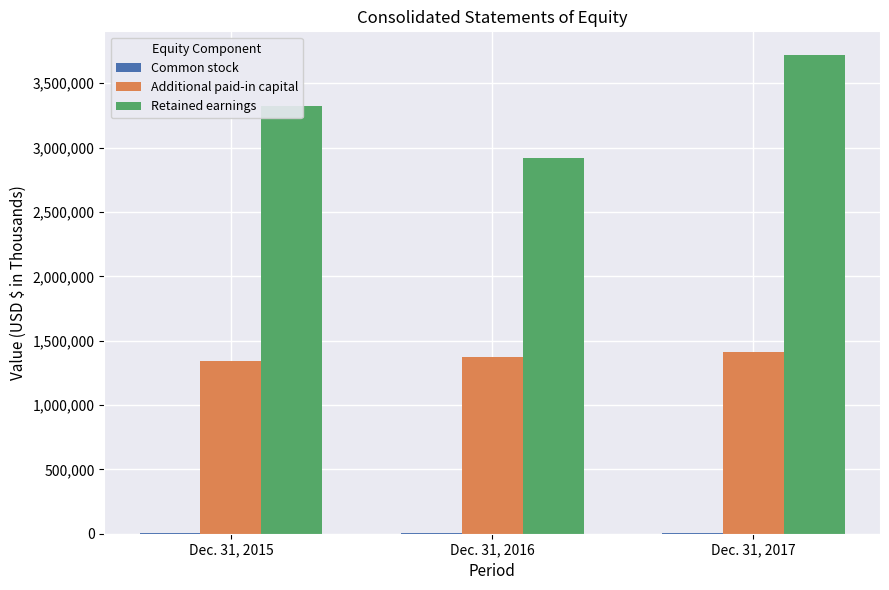

How many data points does each series have?

3